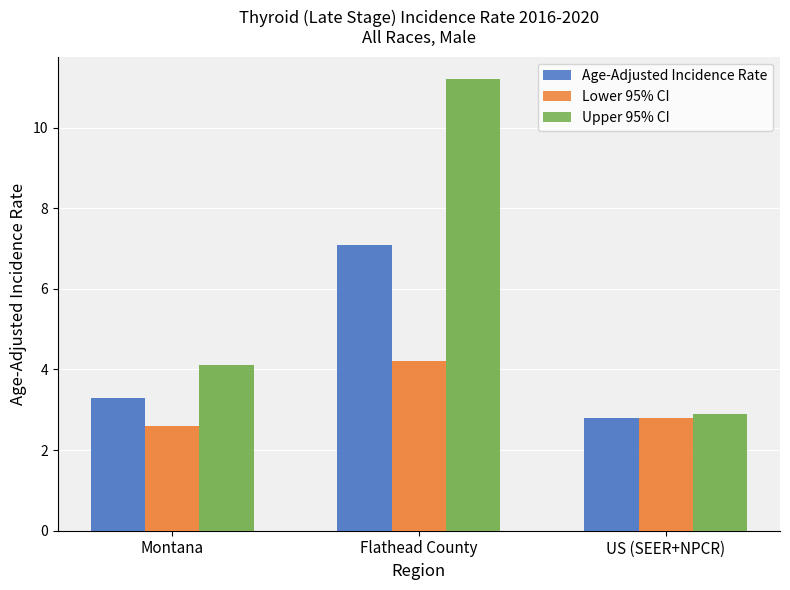

Which series has the largest range (max minus min)?

Upper 95% CI